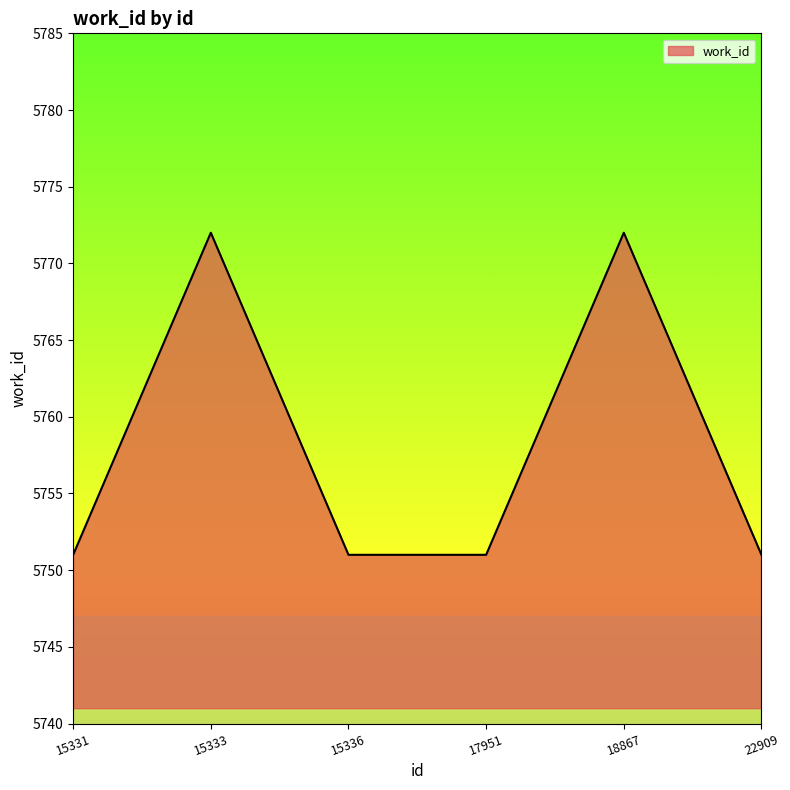

The chart shows a value of 5772 at 15333. True or false?

True